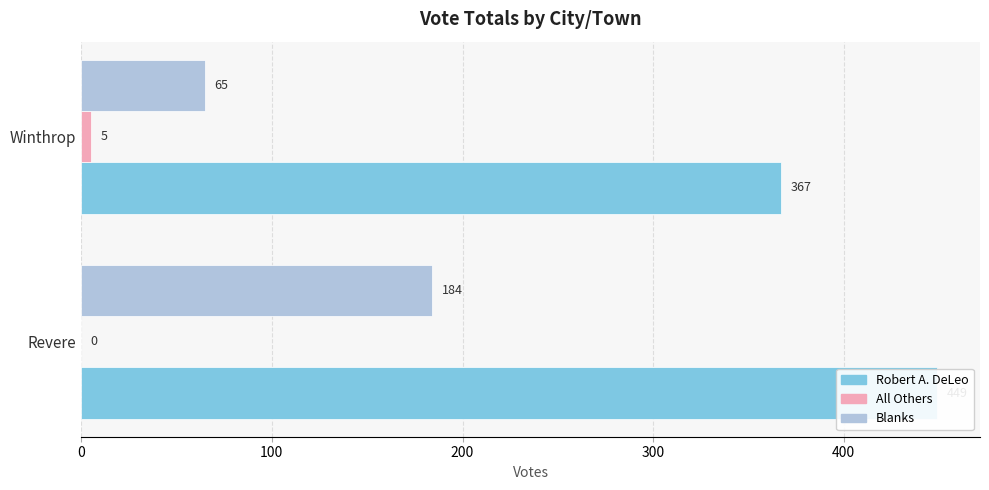

Which series changed the most between Revere and Winthrop?

Blanks